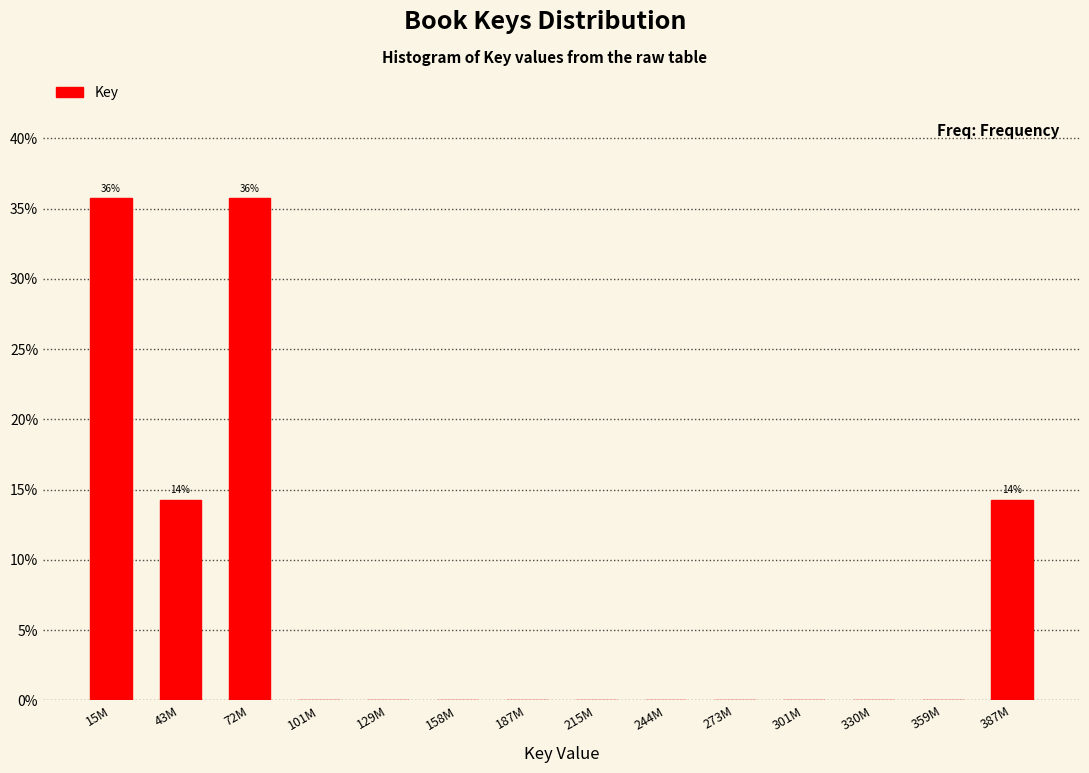

Reading left to right, what are all the values shown in this chart?

15M=35.7	43M=14.3	72M=35.7	101M=0.0	129M=0.0	158M=0.0	187M=0.0	215M=0.0	244M=0.0	273M=0.0	301M=0.0	330M=0.0	359M=0.0	387M=14.3